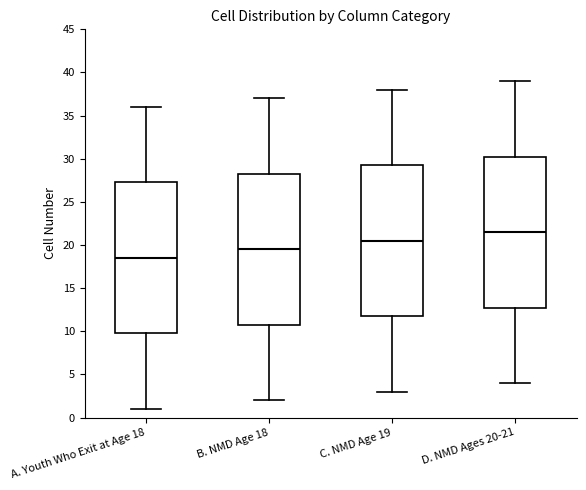

Which box has the highest median line?

D. NMD Ages 20-21